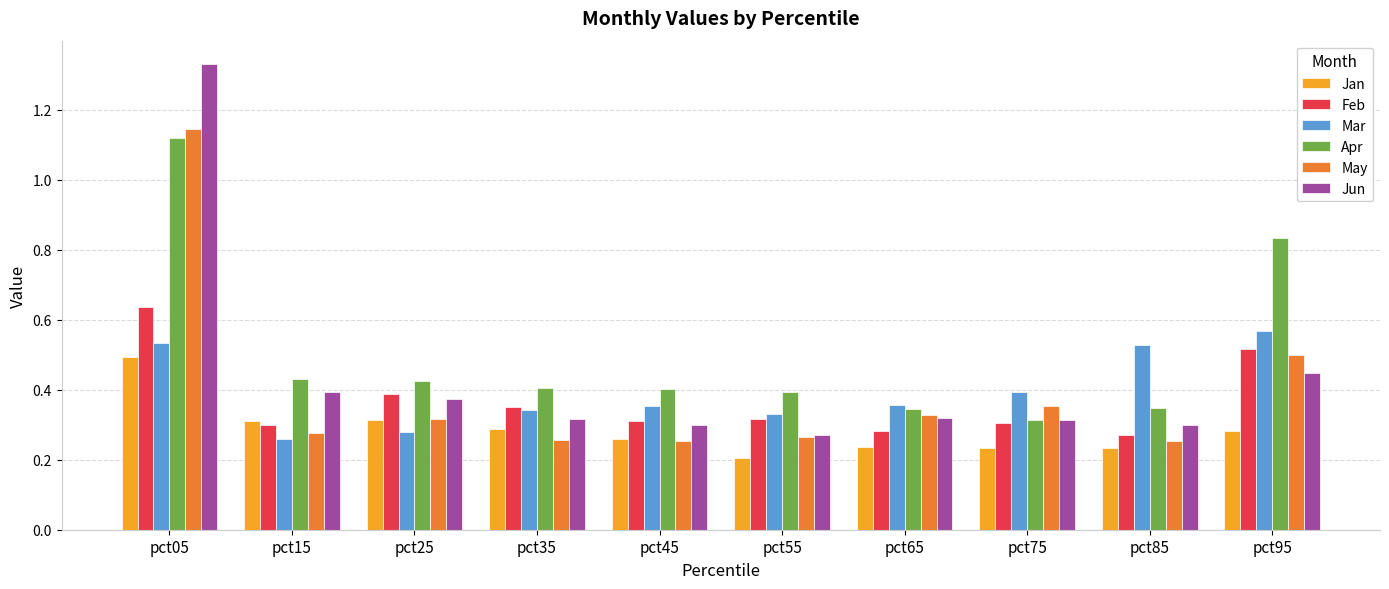

At which label does Jun reach its minimum?

pct55